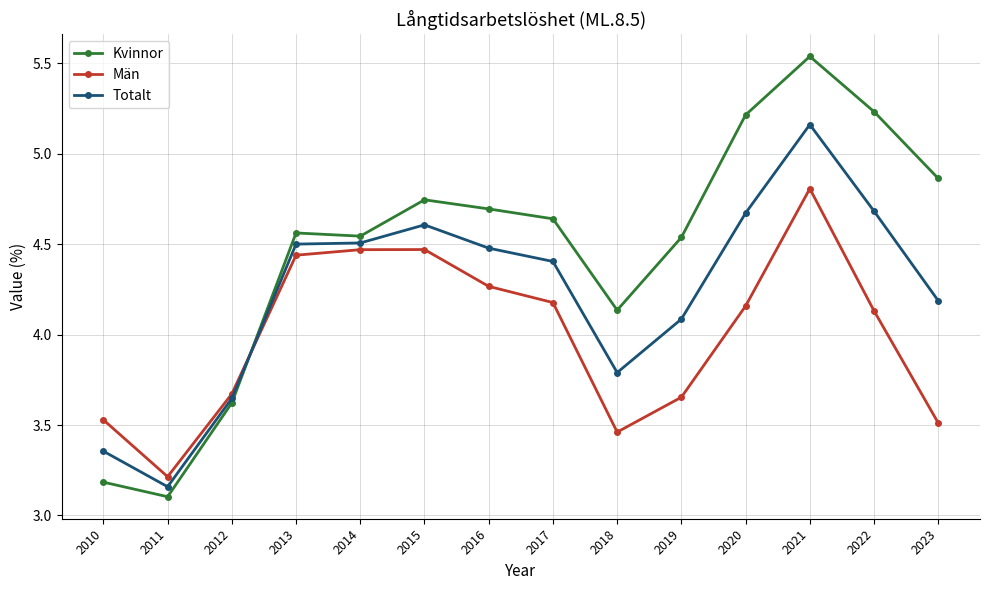

Where is the first local minimum for Män?

2011